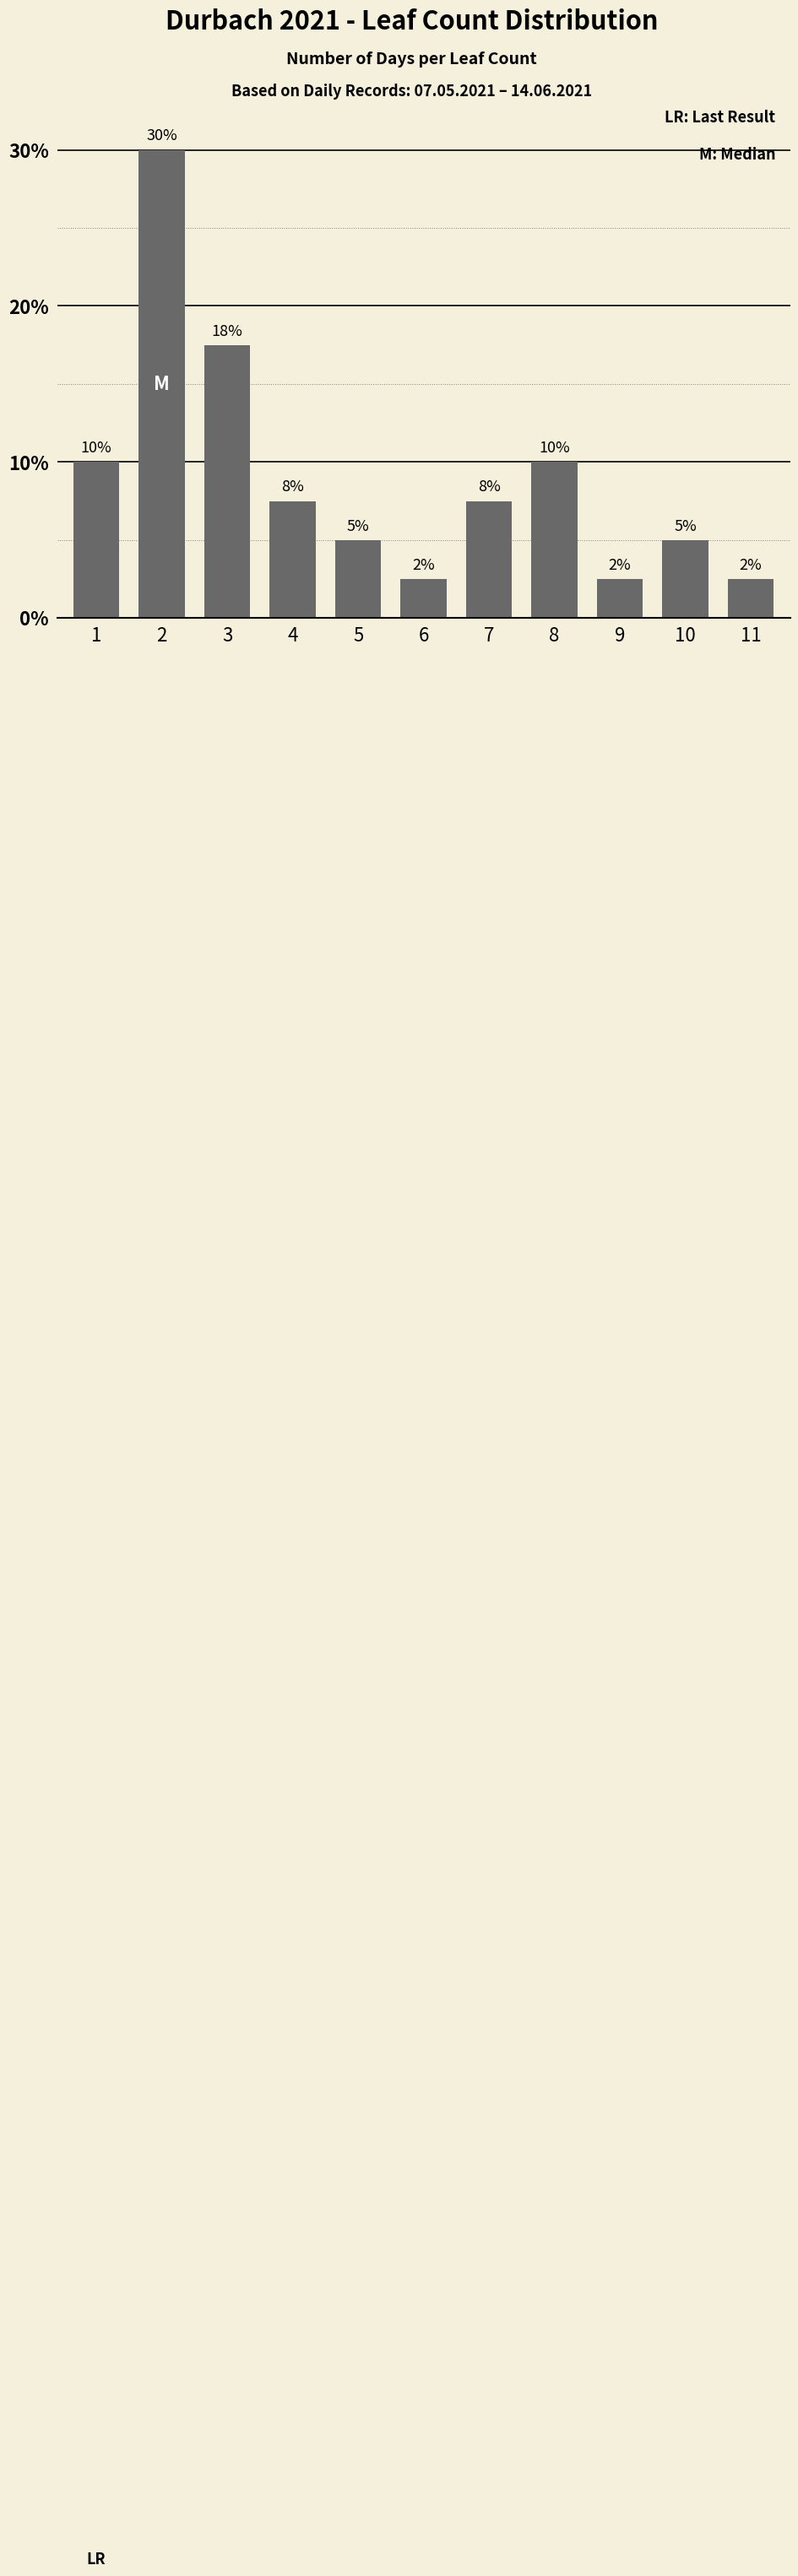

Reading right to left, transcribe all the data shown in this chart.

2.5	5.0	2.5	10.0	7.5	2.5	5.0	7.5	17.5	30.0	10.0